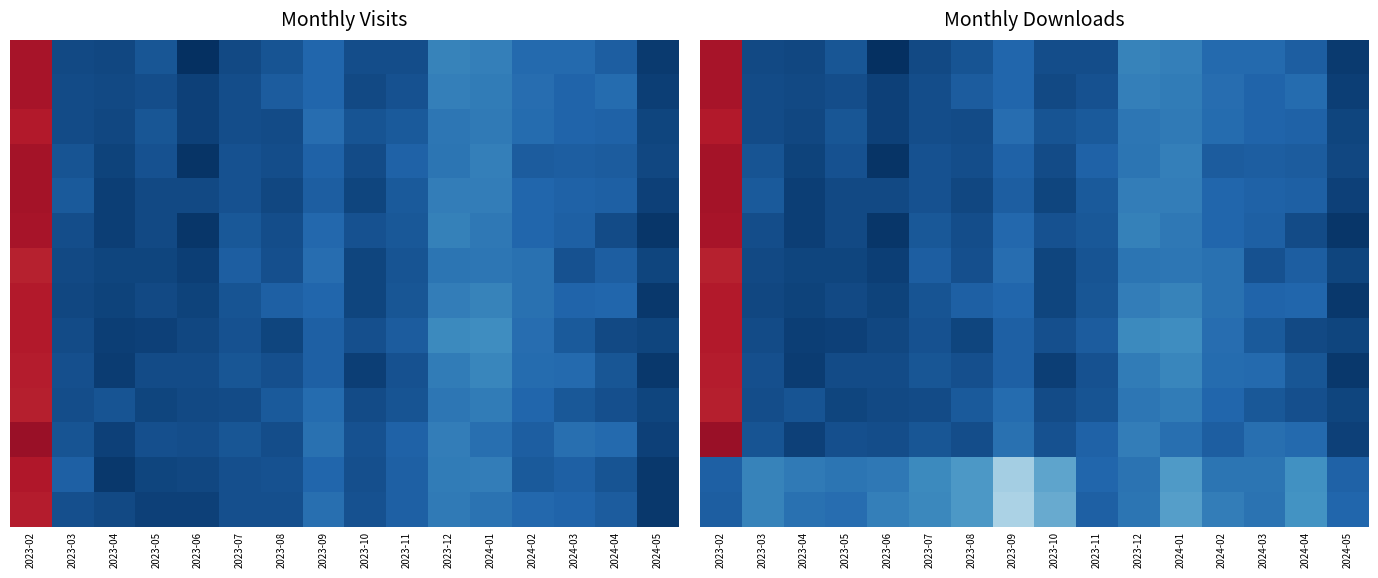

Which has a higher value, 2024-01 or 2023-08?

2024-01